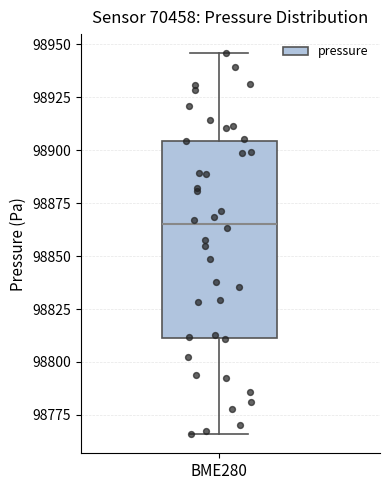

Read this box plot against the y-axis: the position of the median line, the range covered by the box, and the ends of both whiskers. The values are not printed on the chart, so give them approximately, as read against the axis.

median 98865, box 98810 to 98905, whiskers 98765 to 98945